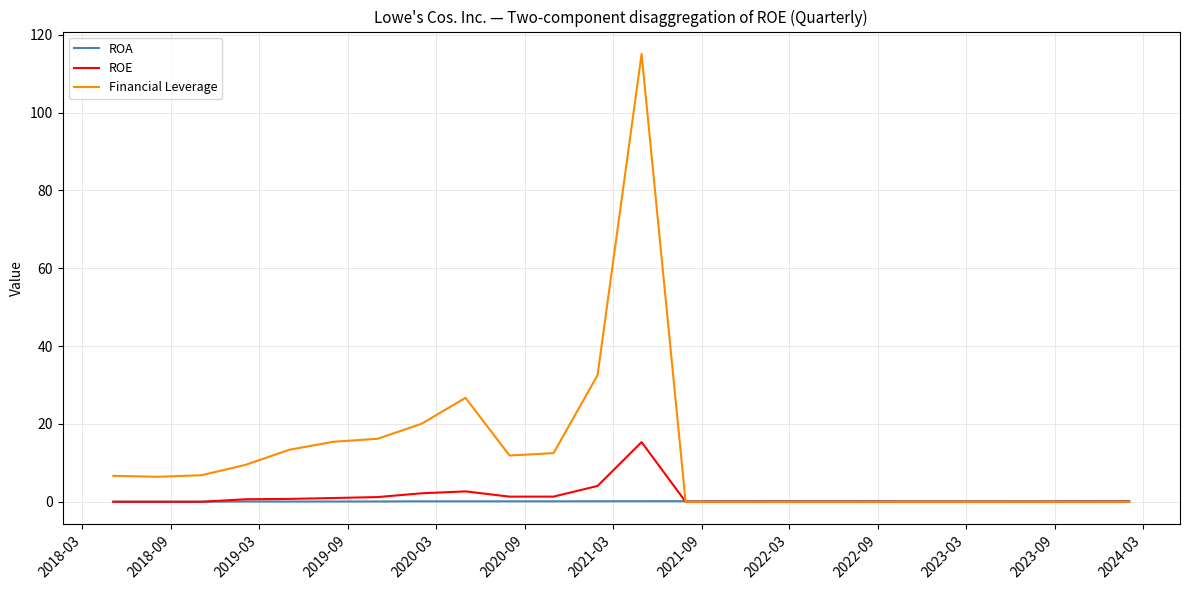

What are all the series names shown in the legend?

ROA, ROE, Financial Leverage